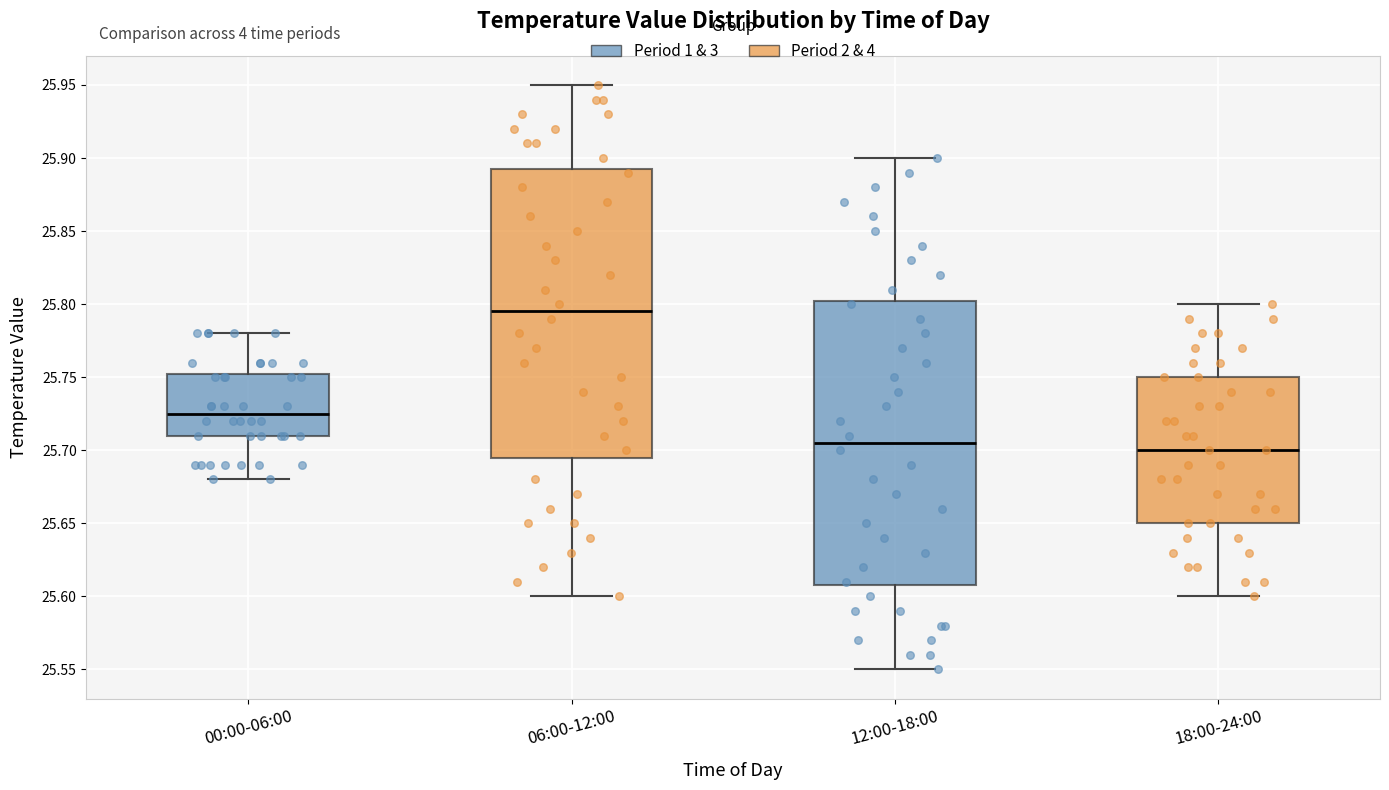

Reading left to right, read every box against the y-axis: the position of its median line, the range the box covers, and the ends of its whiskers. The values are not printed on the chart, so give them approximately, as read against the axis.

00:00-06:00: median 25.725, box 25.710 to 25.755, whiskers 25.680 to 25.780
06:00-12:00: median 25.795, box 25.695 to 25.895, whiskers 25.600 to 25.950
12:00-18:00: median 25.705, box 25.610 to 25.805, whiskers 25.550 to 25.900
18:00-24:00: median 25.700, box 25.650 to 25.750, whiskers 25.600 to 25.800